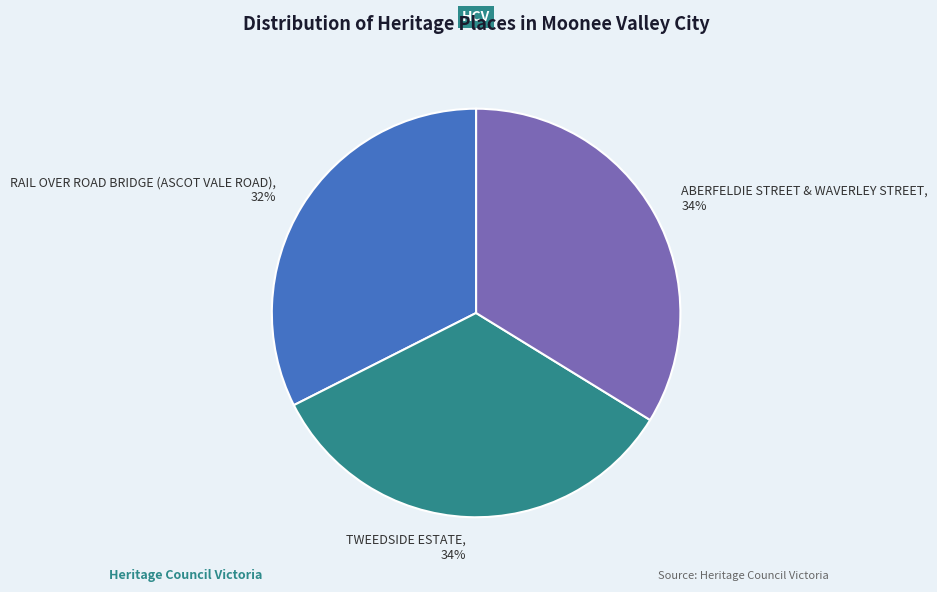

Is there a majority slice in this chart?

No